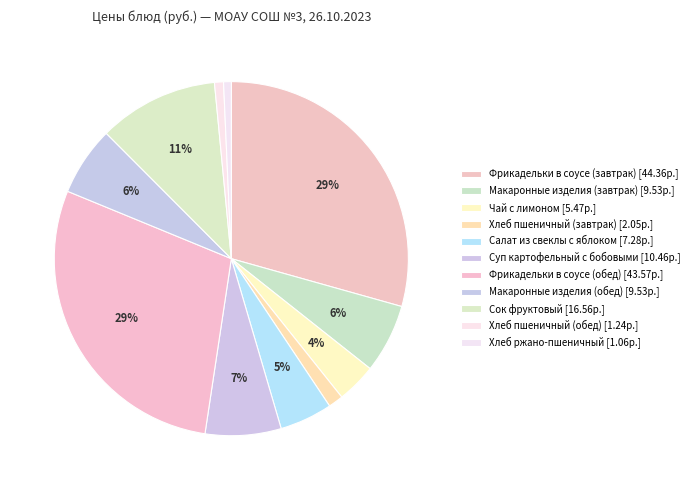

True or false: Сок фруктовый accounts for 17% of the total.

False